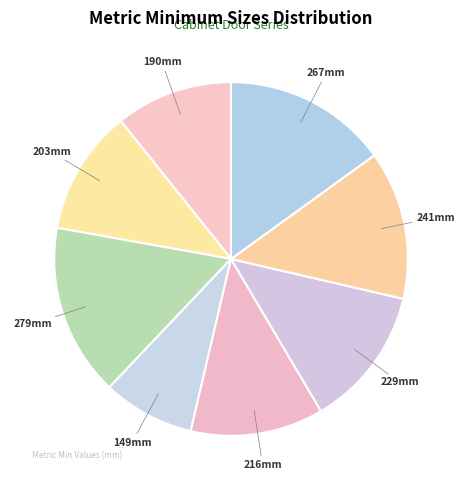

How many segments does this pie chart have?

8